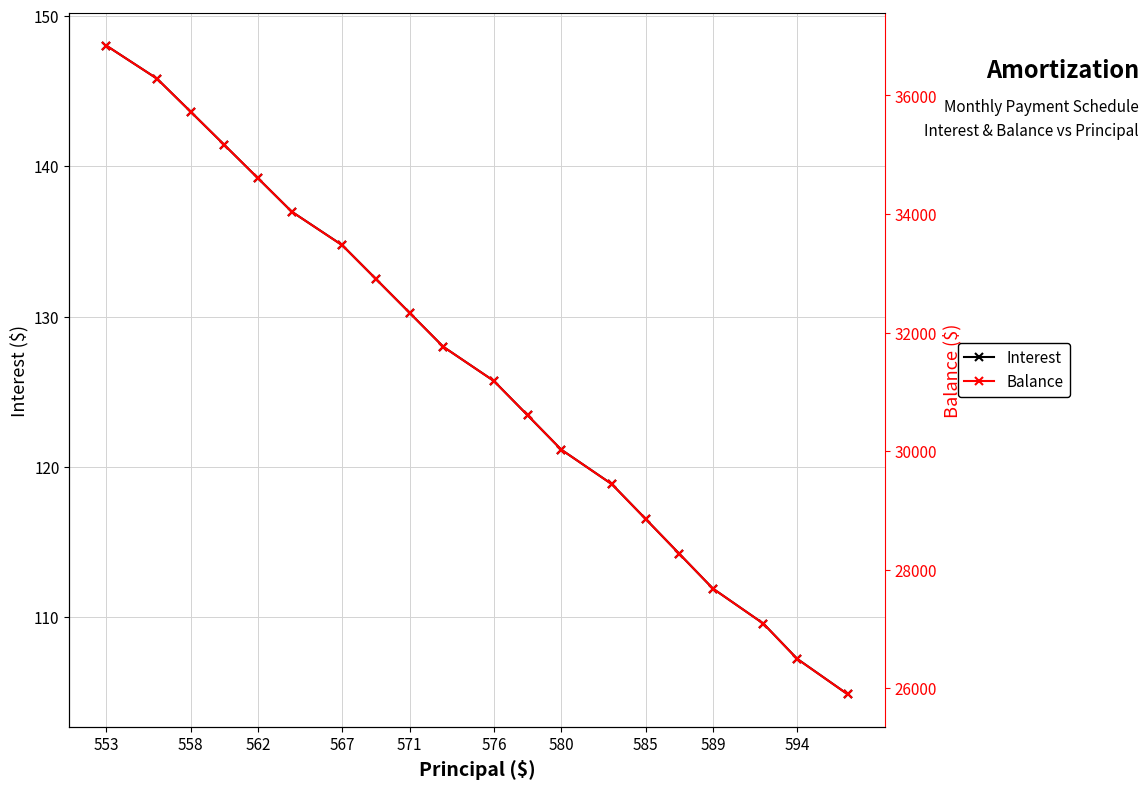

At which label does Interest reach its peak?

553